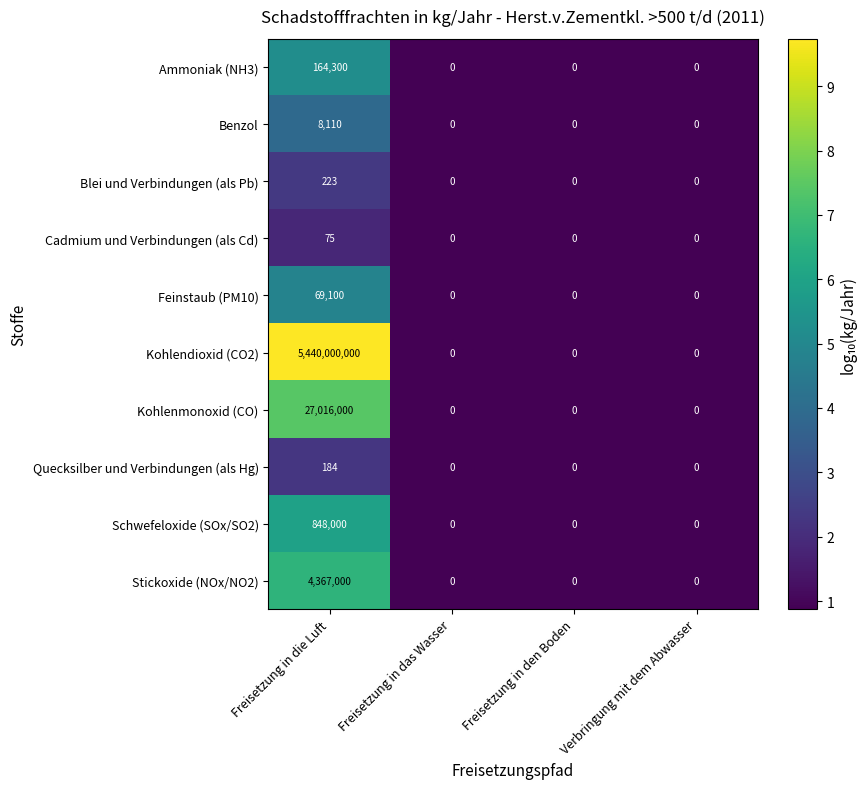

Which series has the largest range (max minus min)?

Kohlendioxid (CO2)